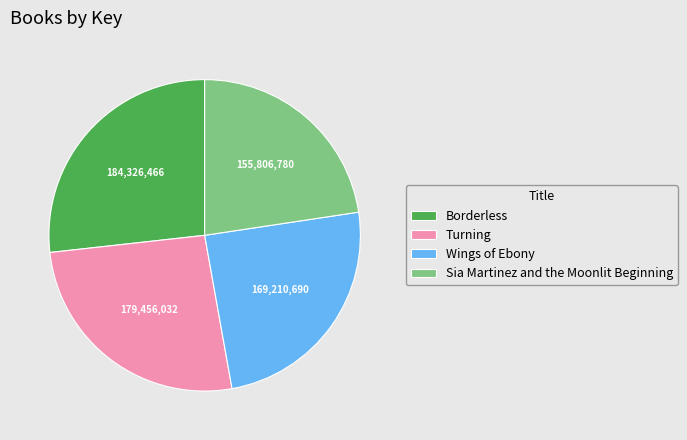

Is it true that Borderless is 39% of the pie?

False